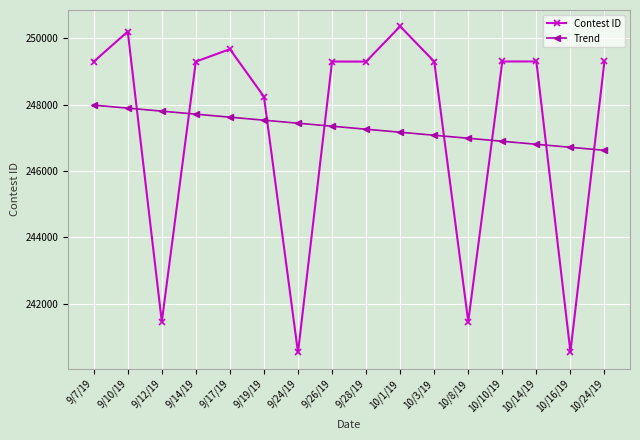

How many distinct data groups are displayed?

2